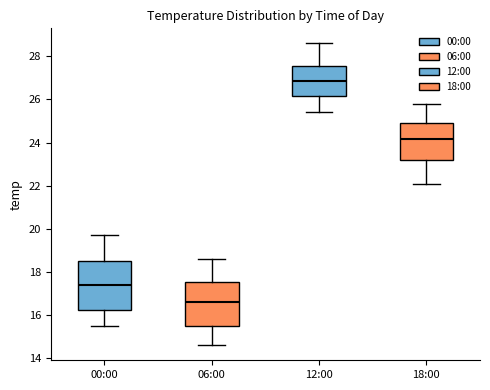

Reading left to right, transcribe this box plot: for each box, give where its median line is, the range the box spans, and where its two whiskers end, as read against the y-axis. The values are not printed on the chart, so give them approximately, as read against the axis.

00:00: median 17.4, box 16.2 to 18.6, whiskers 15.6 to 19.8
06:00: median 16.6, box 15.6 to 17.6, whiskers 14.6 to 18.6
12:00: median 26.8, box 26.2 to 27.6, whiskers 25.4 to 28.6
18:00: median 24.2, box 23.2 to 25.0, whiskers 22.2 to 25.8